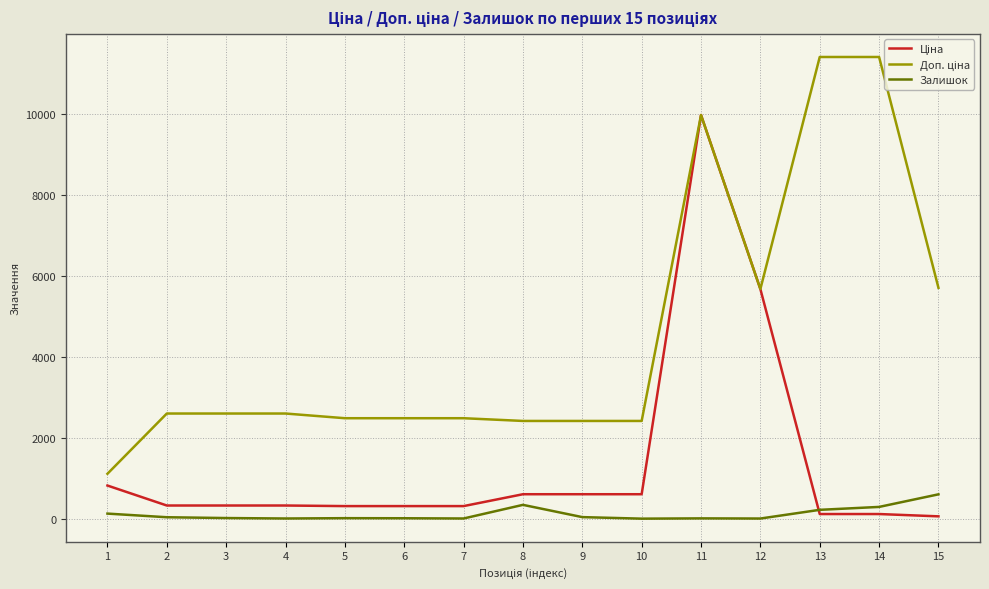

What is the total value across all series at 8?

3359.6